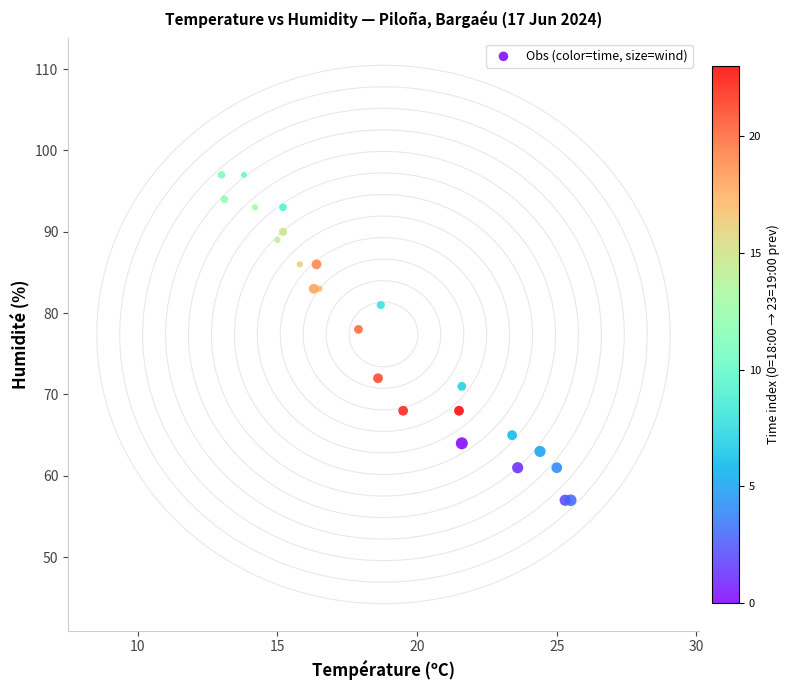

What Y value in the scatter plot is closest to 77?

78